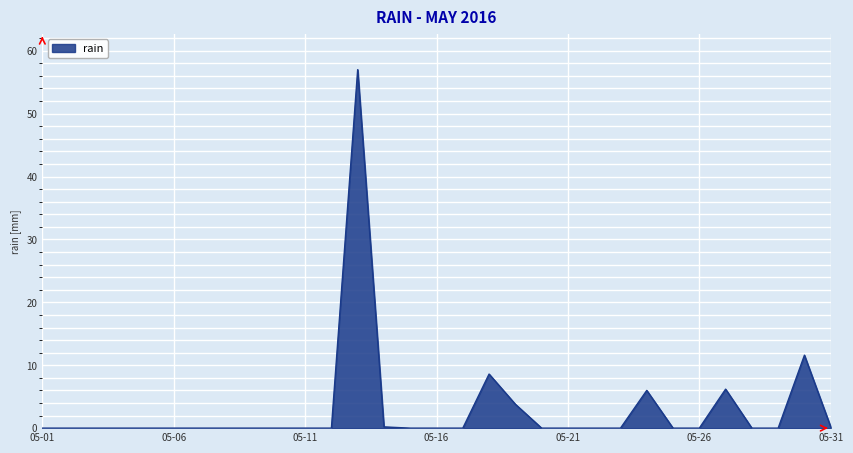

What is the greatest value displayed?

57.0